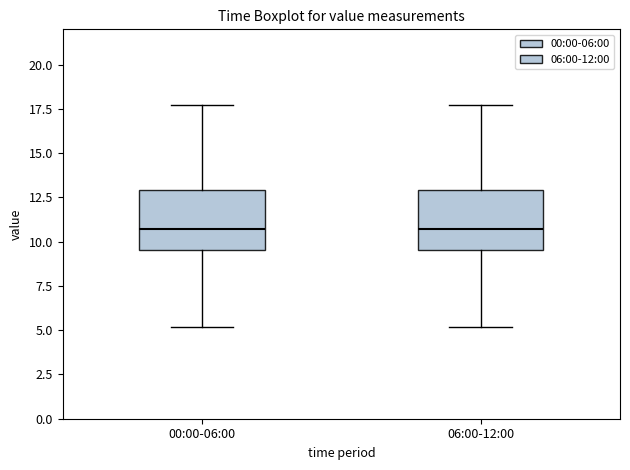

Reading left to right, transcribe this box plot: for each box, give where its median line is, the range the box spans, and where its two whiskers end, as read against the y-axis. The values are not printed on the chart, so give them approximately, as read against the axis.

00:00-06:00: median 10.5, box 9.5 to 13.0, whiskers 5.0 to 17.5
06:00-12:00: median 10.5, box 9.5 to 13.0, whiskers 5.0 to 17.5